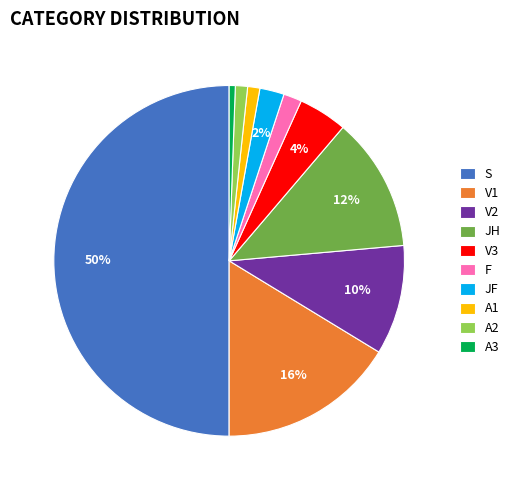

To the nearest percent, what is the difference between the A1 and JH slice percentages?

11%